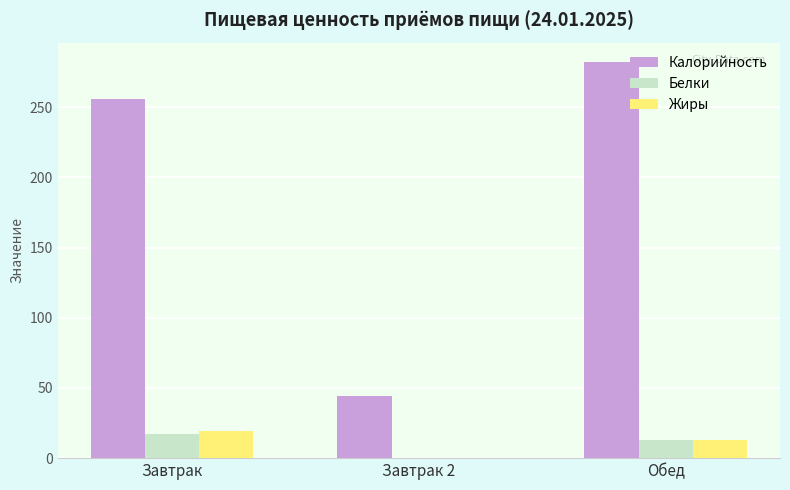

Which category has the highest value across all series?

Обед